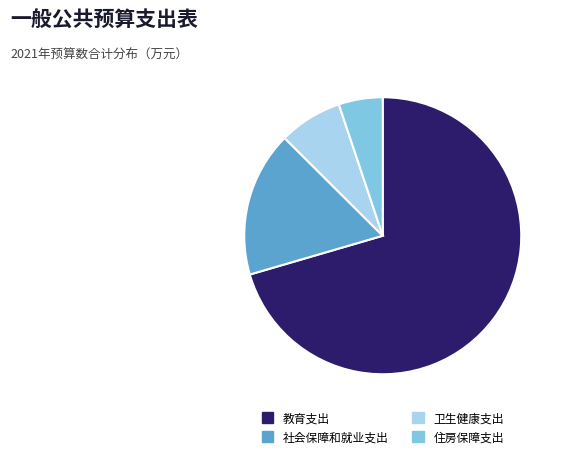

Count the number of slices in the pie.

4